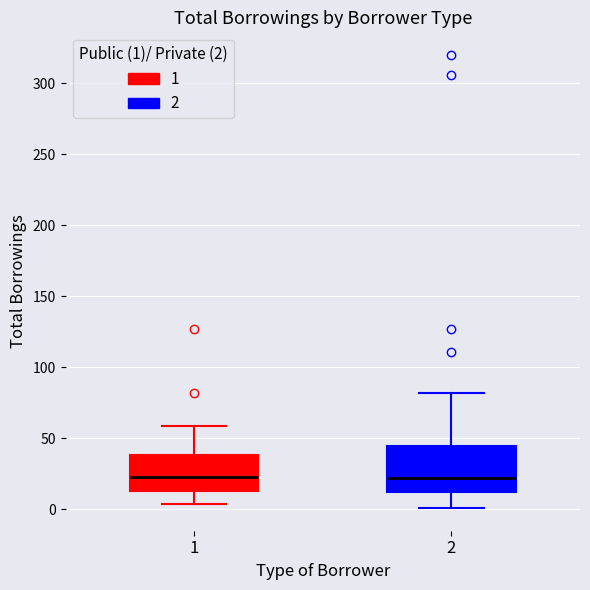

Reading left to right, read every box against the y-axis: the position of its median line, the range the box covers, and the ends of its whiskers. The values are not printed on the chart, so give them approximately, as read against the axis.

1: median 25, box 15 to 40, whiskers 5 to 60
2: median 25, box 15 to 45, whiskers 0 to 80